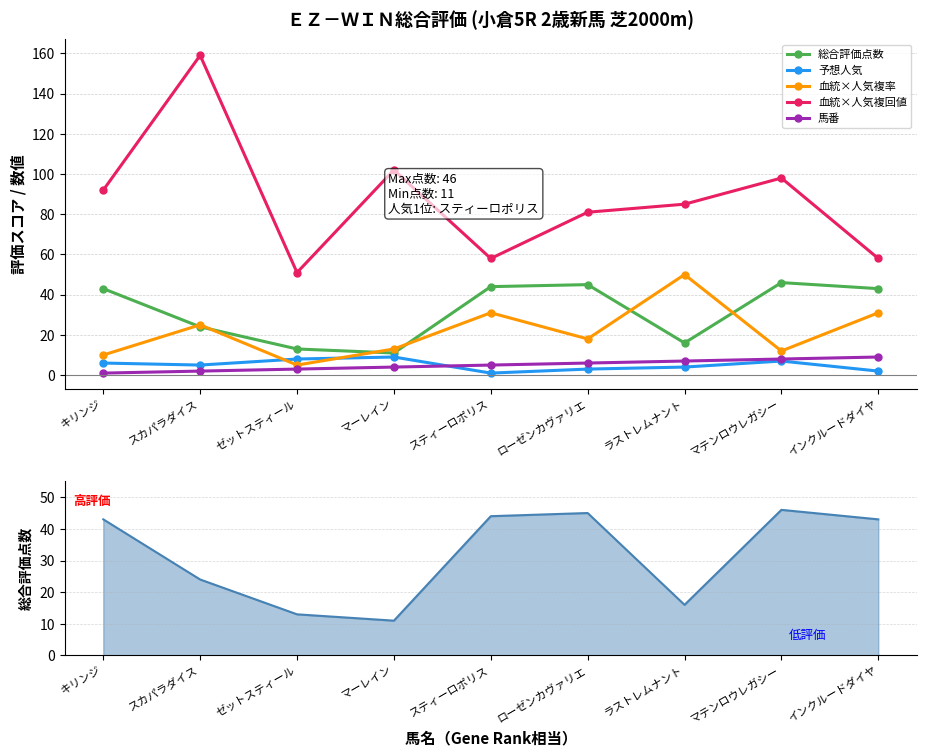

True or false: 血統×人気複回値 and 予想人気 intersect in this chart.

False